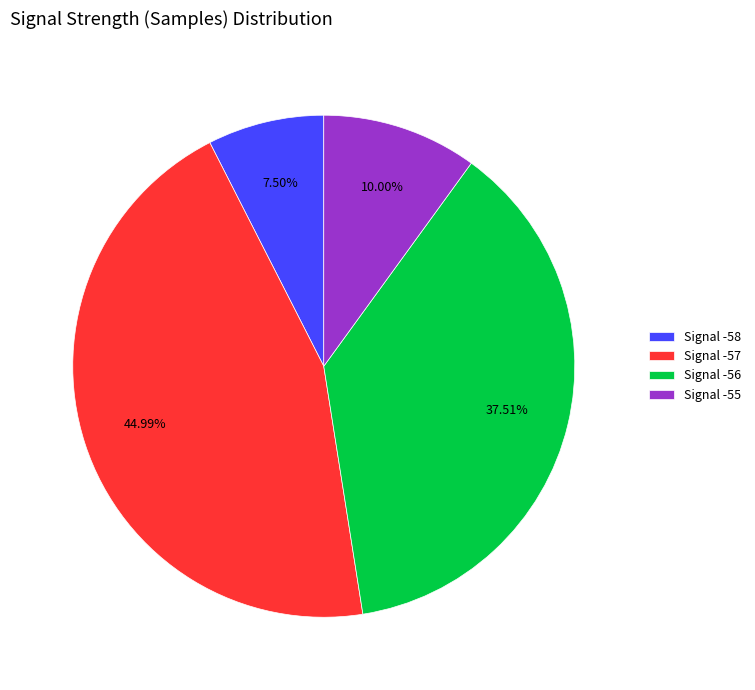

Rank the categories by value from highest to lowest.

Signal -57, Signal -56, Signal -55, Signal -58